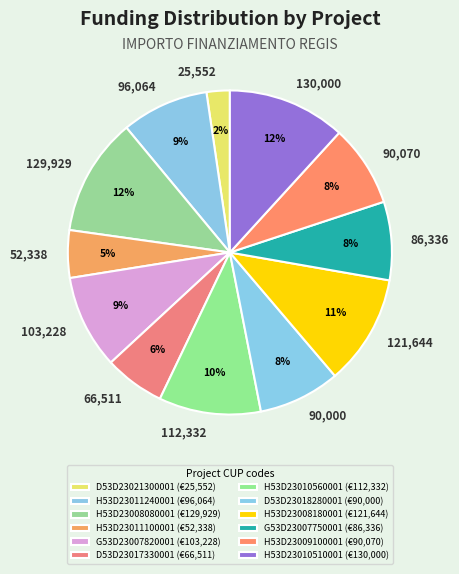

Does any single category account for the majority?

No